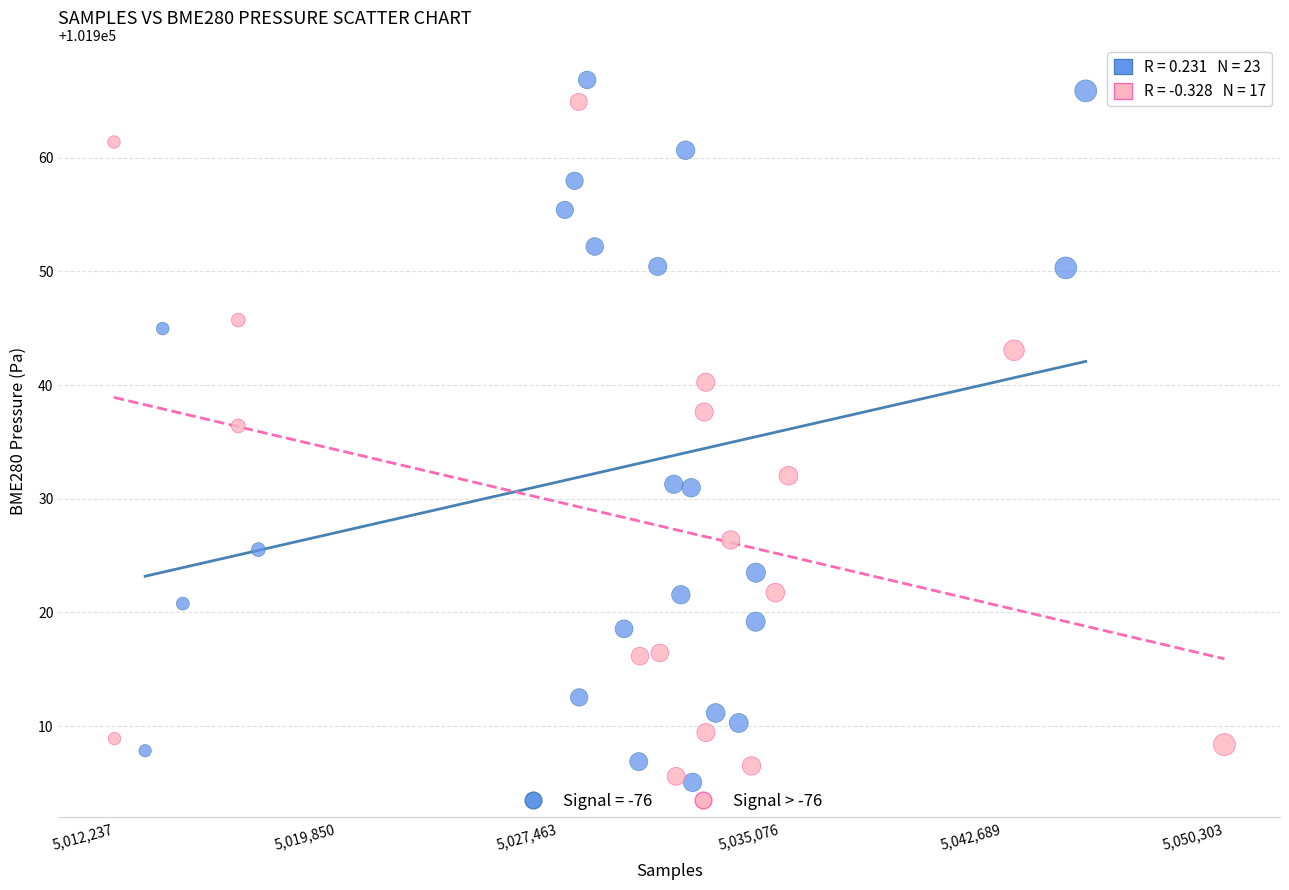

Which series has the largest Y range (max minus min)?

Signal = -76